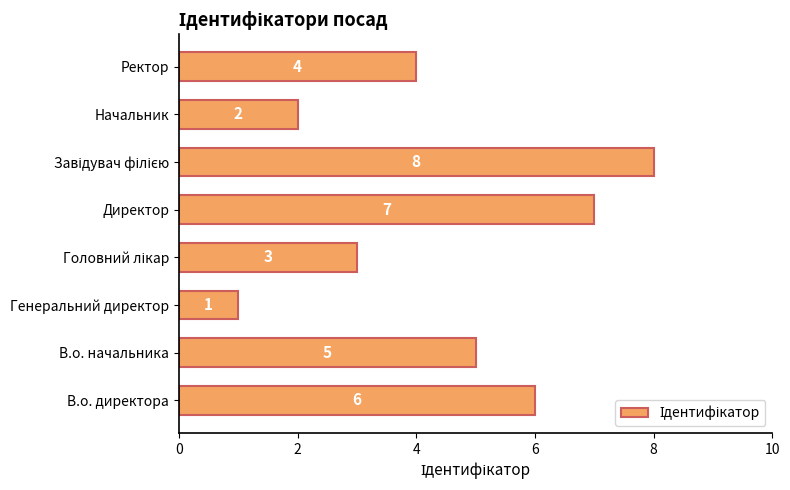

Is it true that the value at Начальник is 2?

True